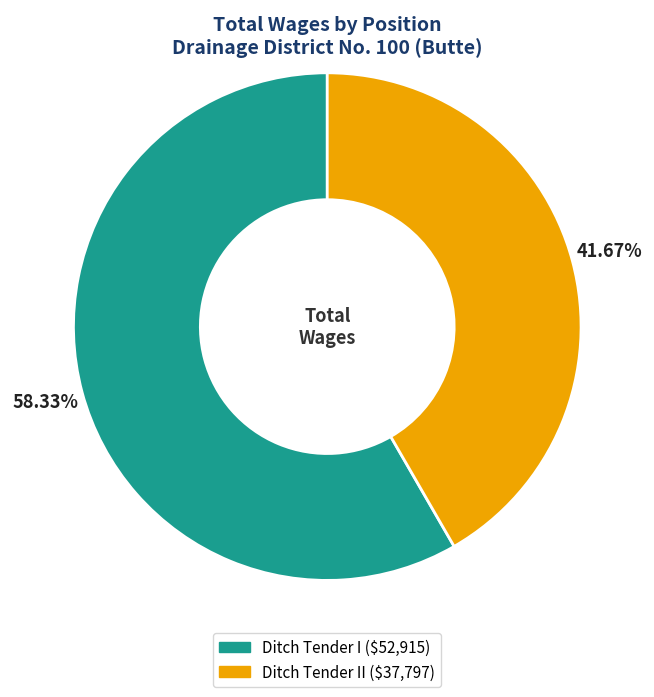

Is there a majority slice in this chart?

Yes